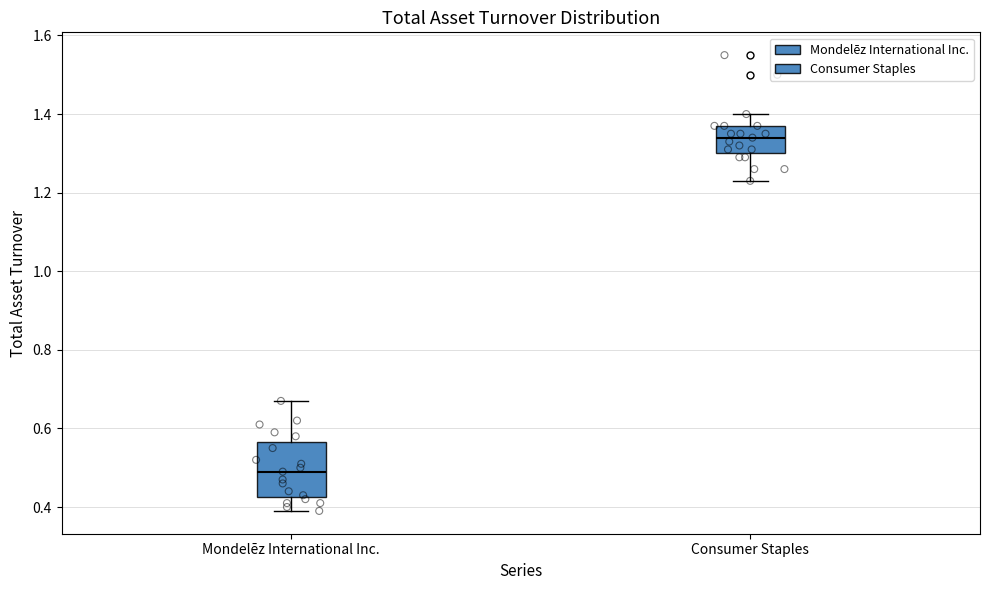

Reading left to right, transcribe this box plot: for each box, give where its median line is, the range the box spans, and where its two whiskers end, as read against the y-axis. The values are not printed on the chart, so give them approximately, as read against the axis.

Mondelēz International Inc.: median 0.50, box 0.42 to 0.56, whiskers 0.40 to 0.68
Consumer Staples: median 1.34, box 1.30 to 1.38, whiskers 1.24 to 1.40